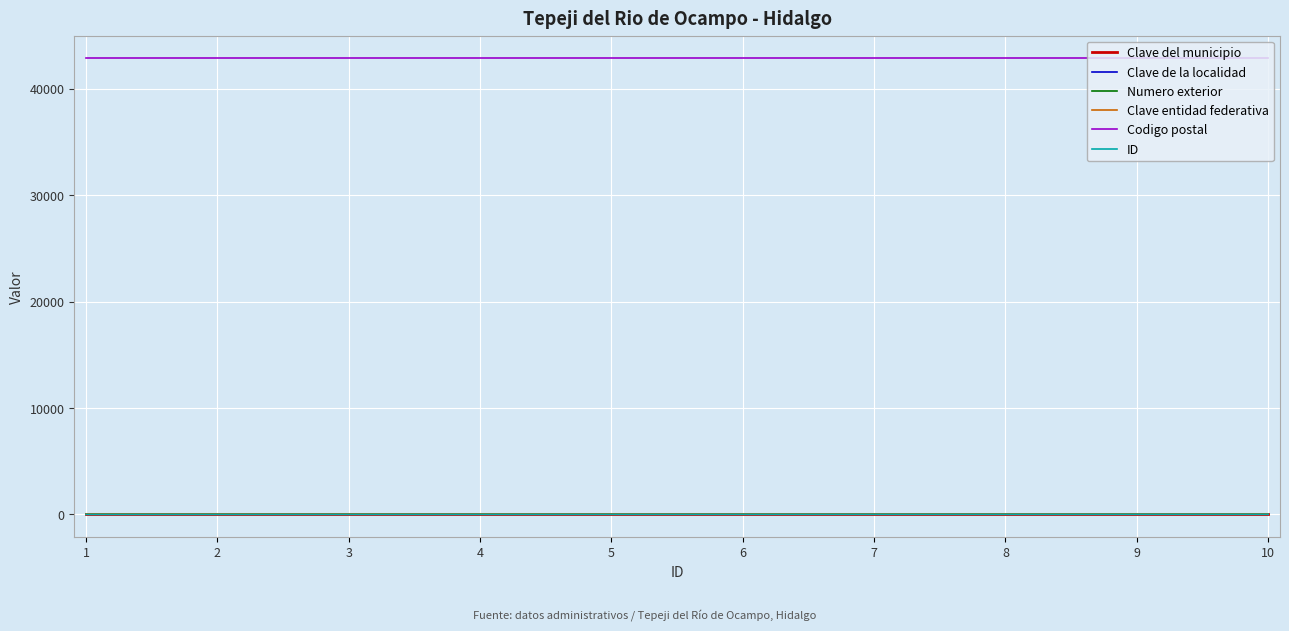

How many lines are shown in the chart?

6